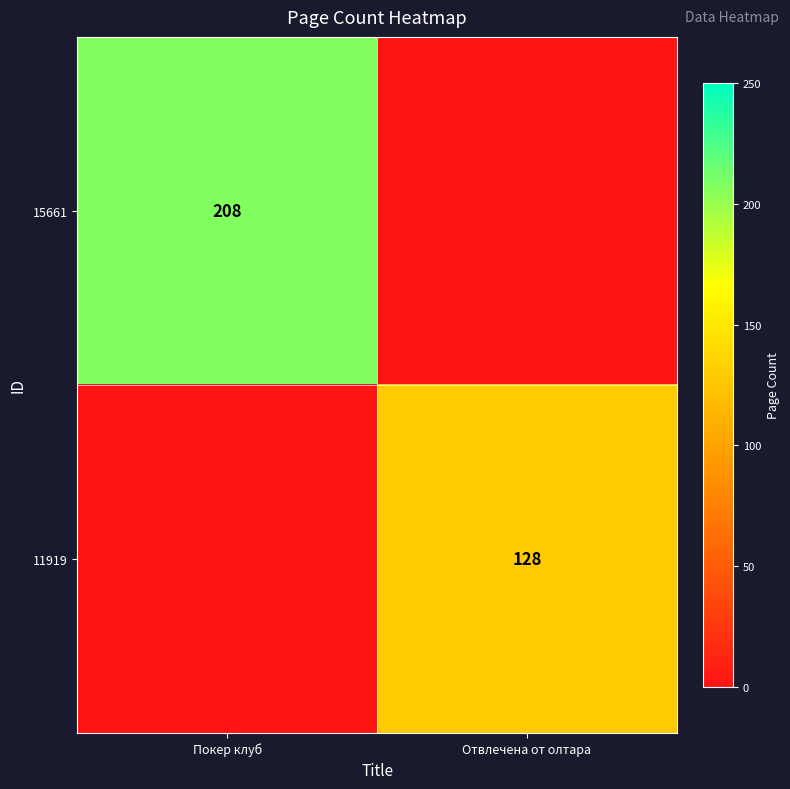

How many distinct data groups are displayed?

2